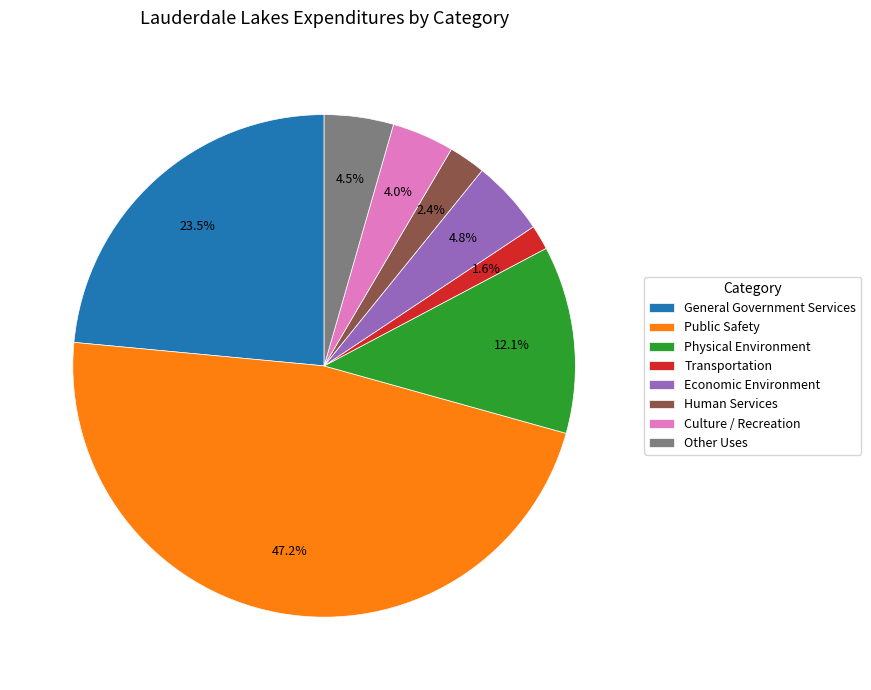

To the nearest percent, what is the combined percentage of General Government Services and Other Uses?

28%